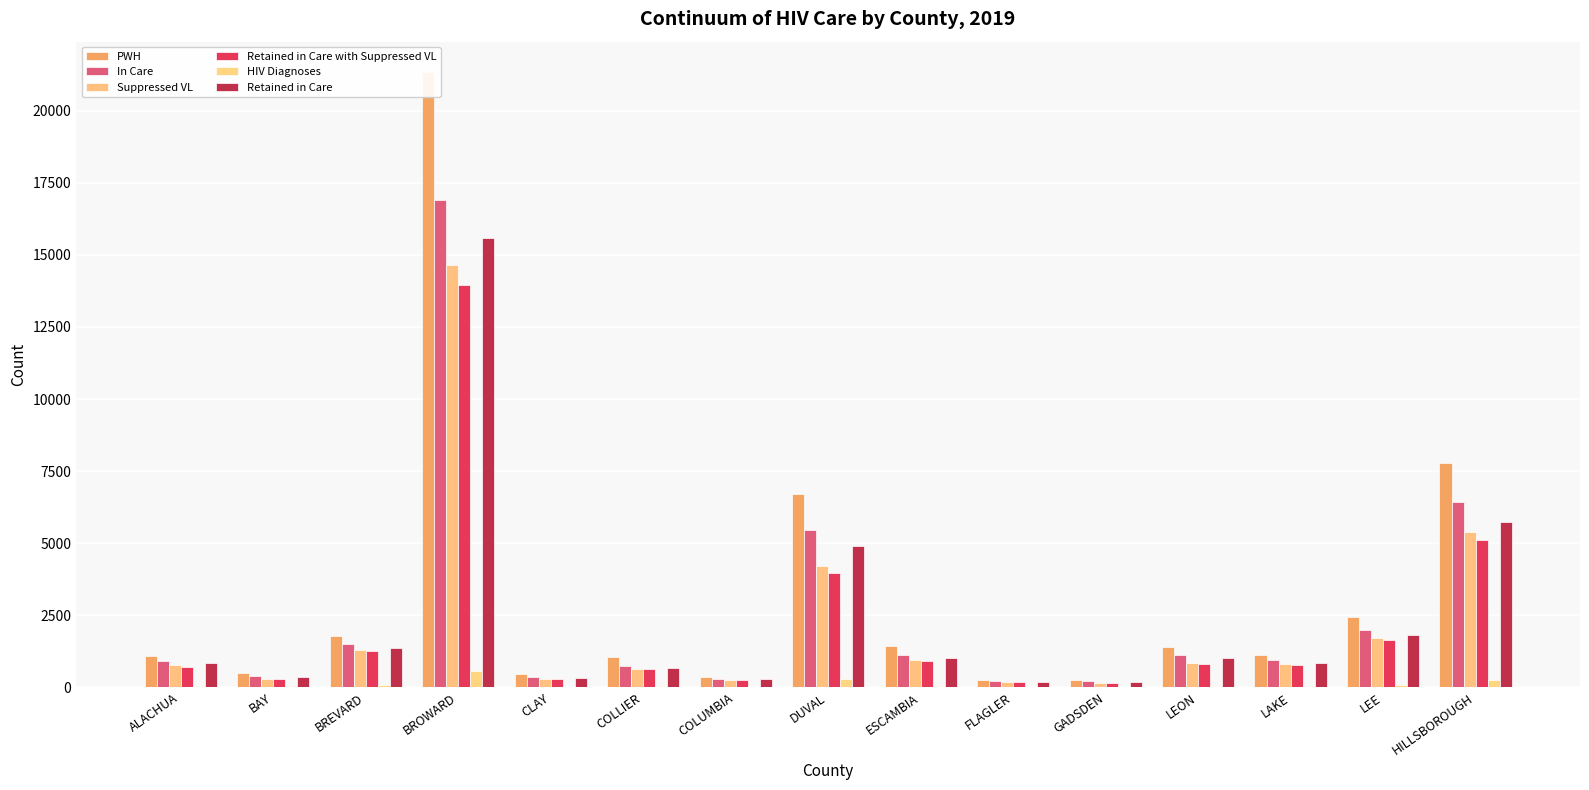

How many data points does each series have?

15